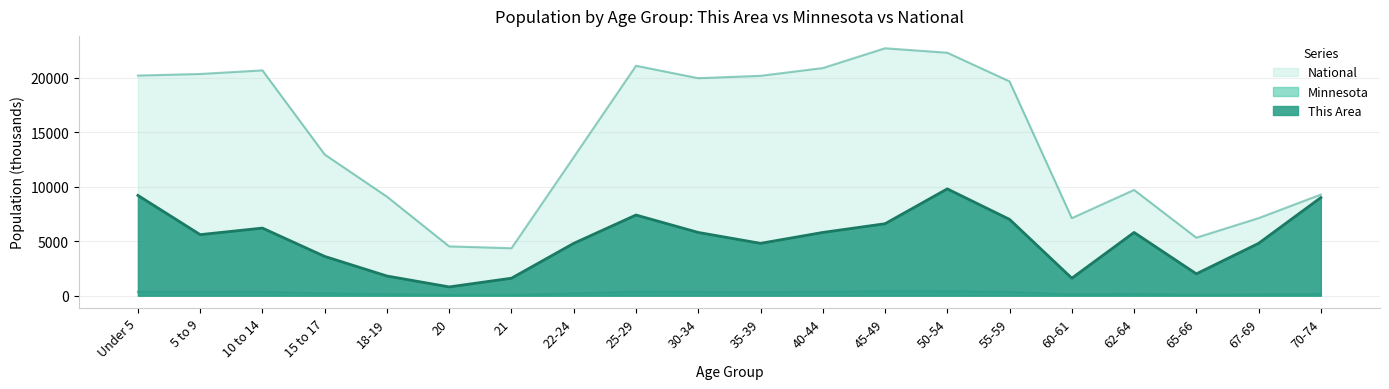

Rank the series at 35-39 from lowest to highest value.

Minnesota, This Area, National